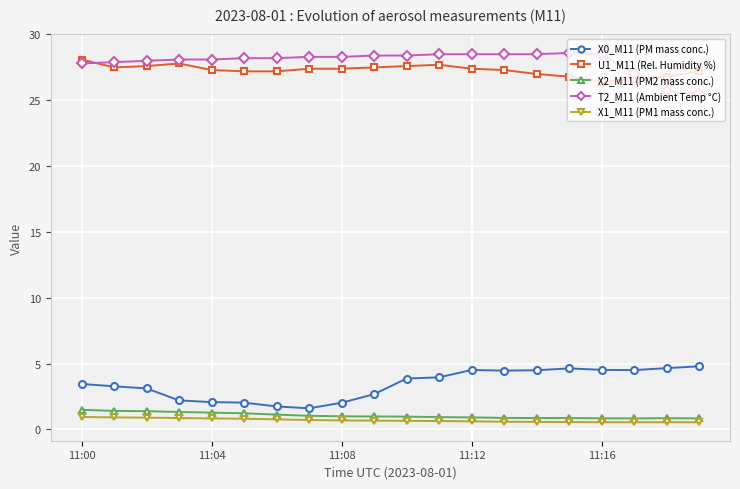

True or false: X0_M11 (PM mass conc.) and T2_M11 (Ambient Temp °C) intersect in this chart.

False